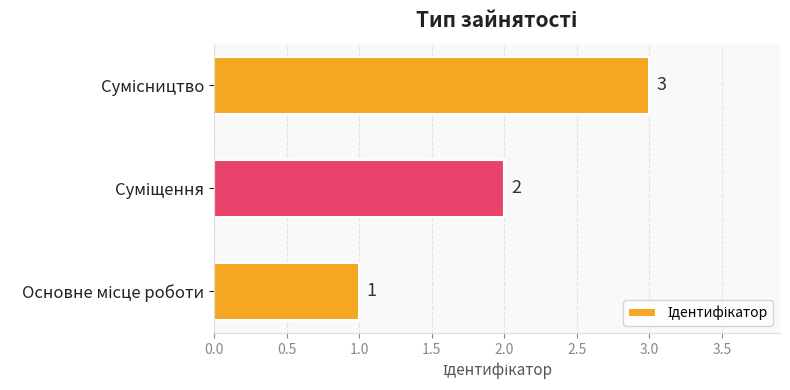

What is the sum of all values?

6